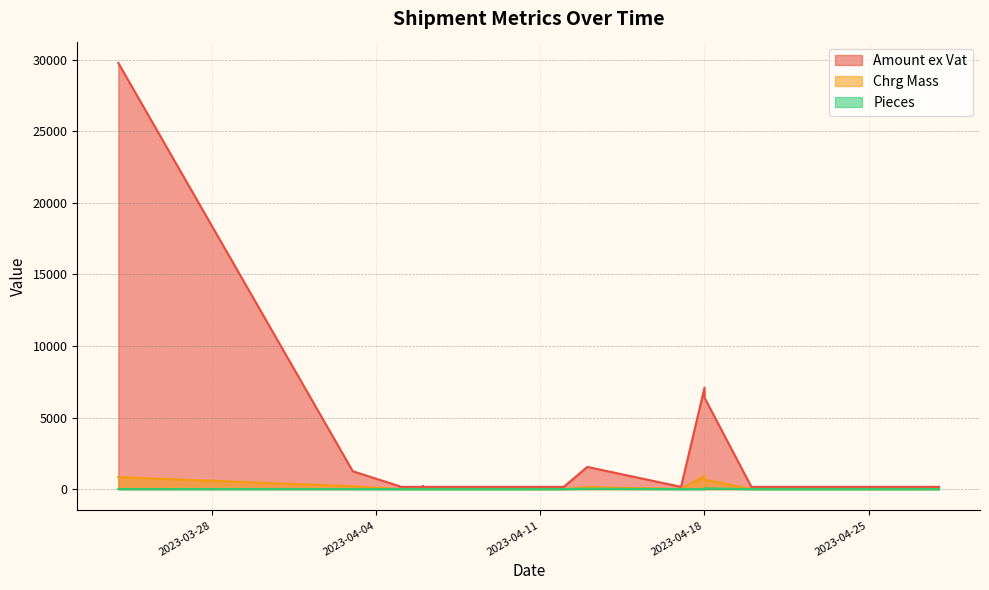

What is the sum of the Amount ex Vat values at 14 and 19?

361.9